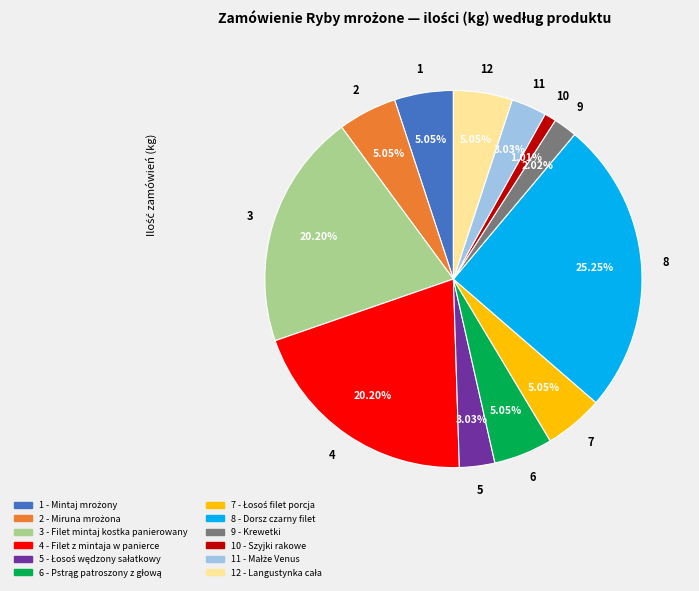

Is there a majority slice in this chart?

No